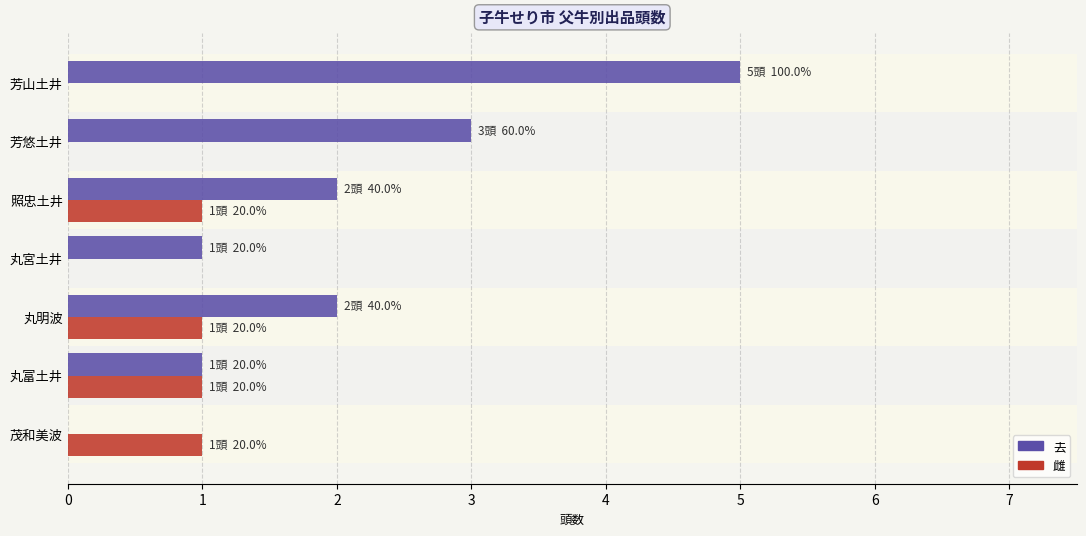

The value of 去 at 丸宮土井 is 1. True or false?

True